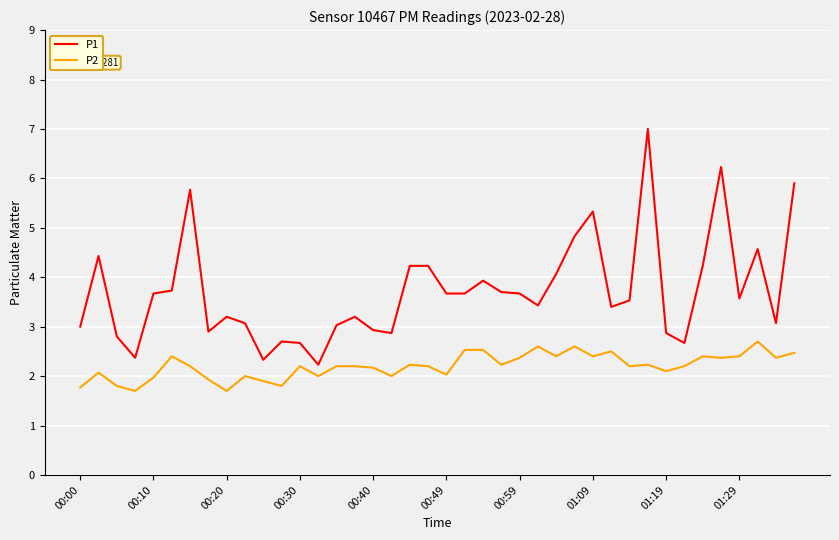

What is the highest value of the P1 series?

7.0